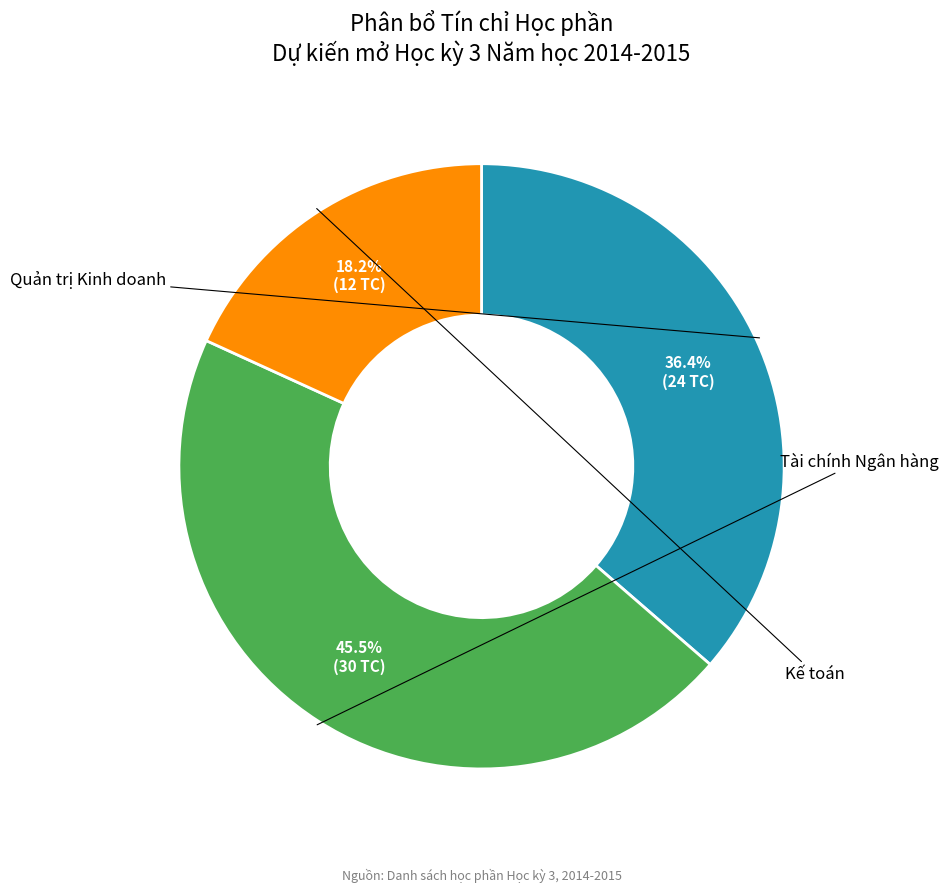

Is there any slice that represents more than half of the pie?

No